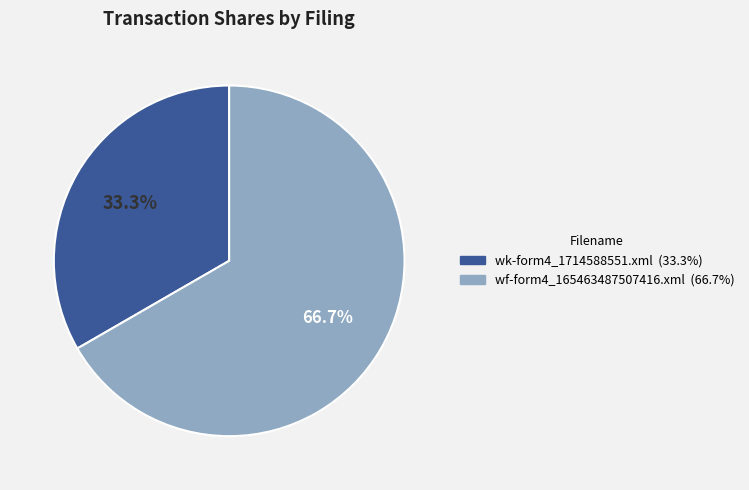

Rank the categories by value from lowest to highest.

wk-form4_1714588551.xml, wf-form4_165463487507416.xml